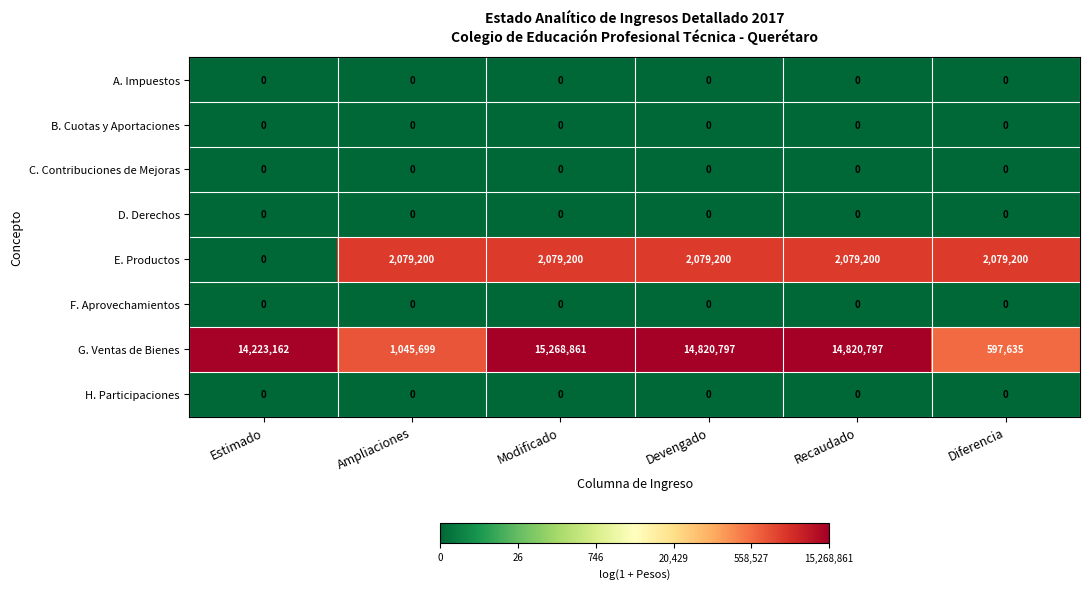

At which label does E. Productos reach its minimum?

Estimado